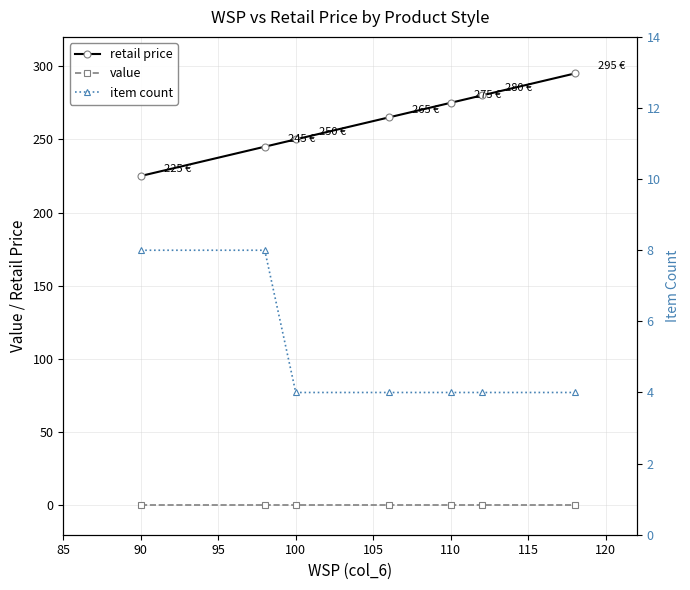

Rank the series by their maximum value, from highest to lowest.

retail price, item count, value